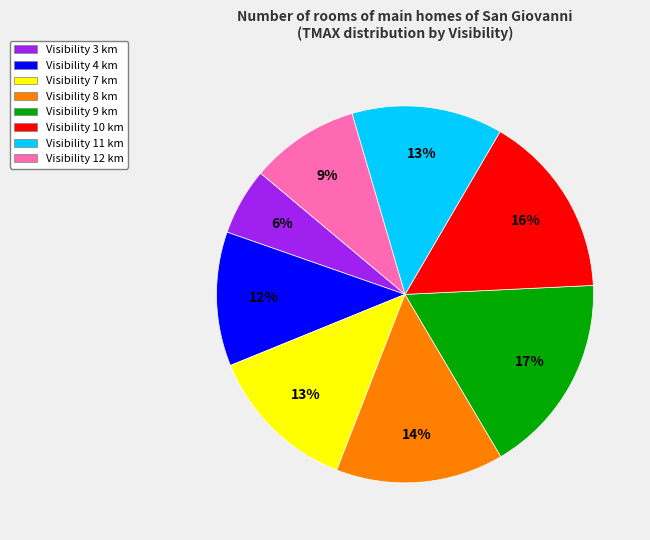

Does any single category account for the majority?

No